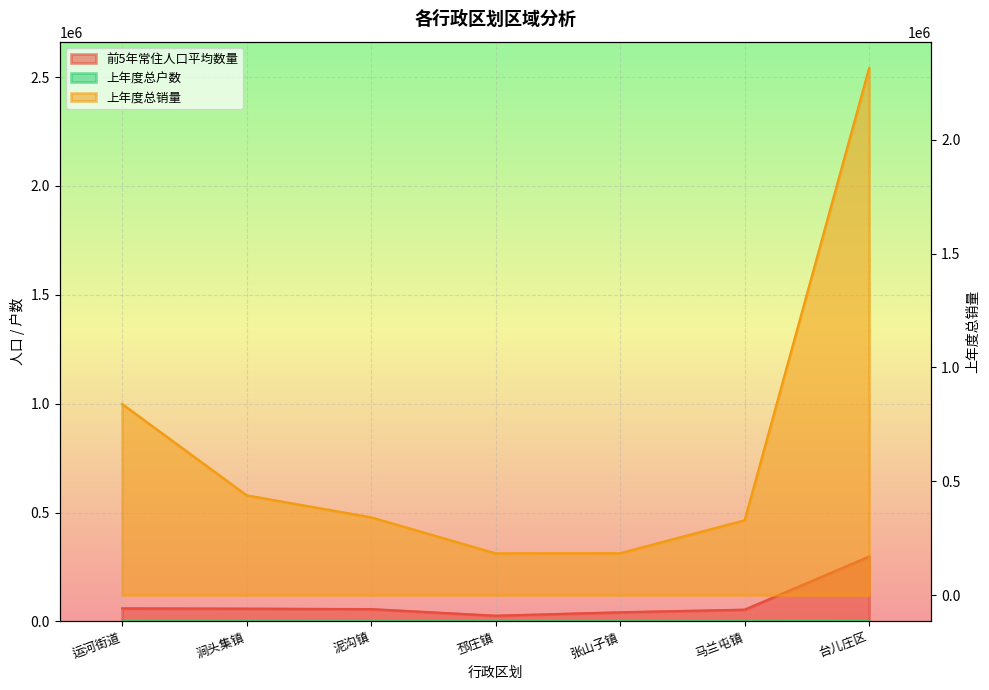

The value of 上年度总销量 at 邳庄镇 is 271641.3. True or false?

False